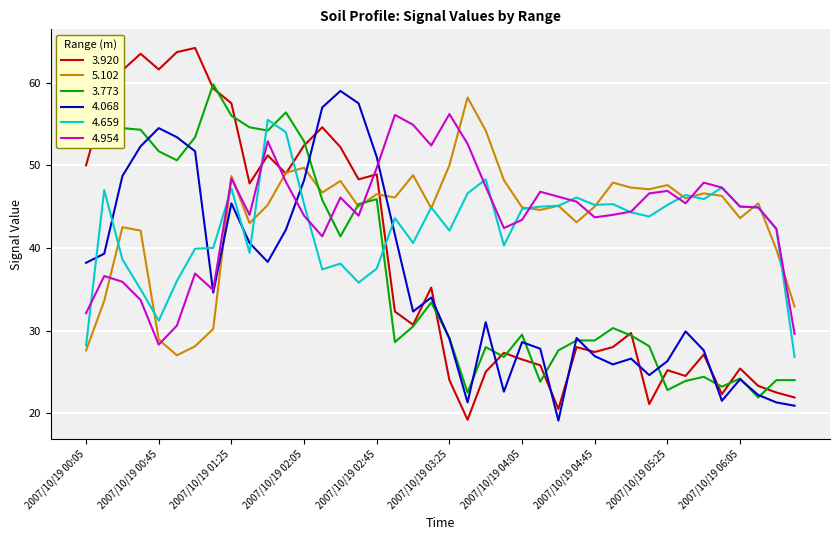

True or false: 5.102 and 4.068 cross at least once.

True